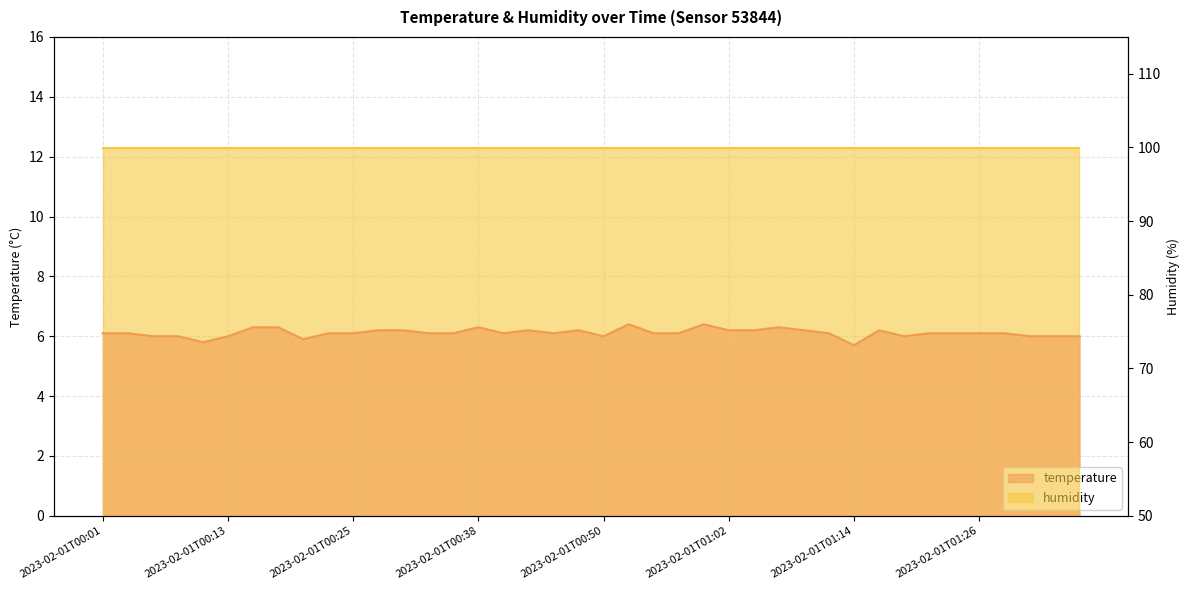

What position from the left is 2023-02-01T01:21?

34